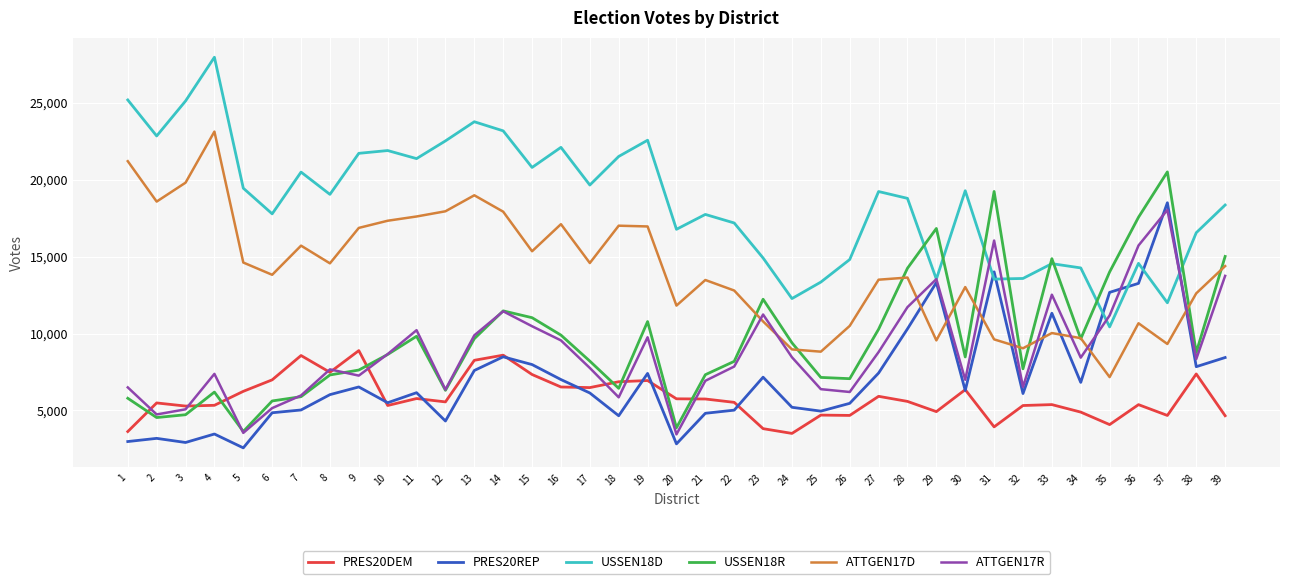

Rank the series by their maximum value, from highest to lowest.

USSEN18D, ATTGEN17D, USSEN18R, PRES20REP, ATTGEN17R, PRES20DEM